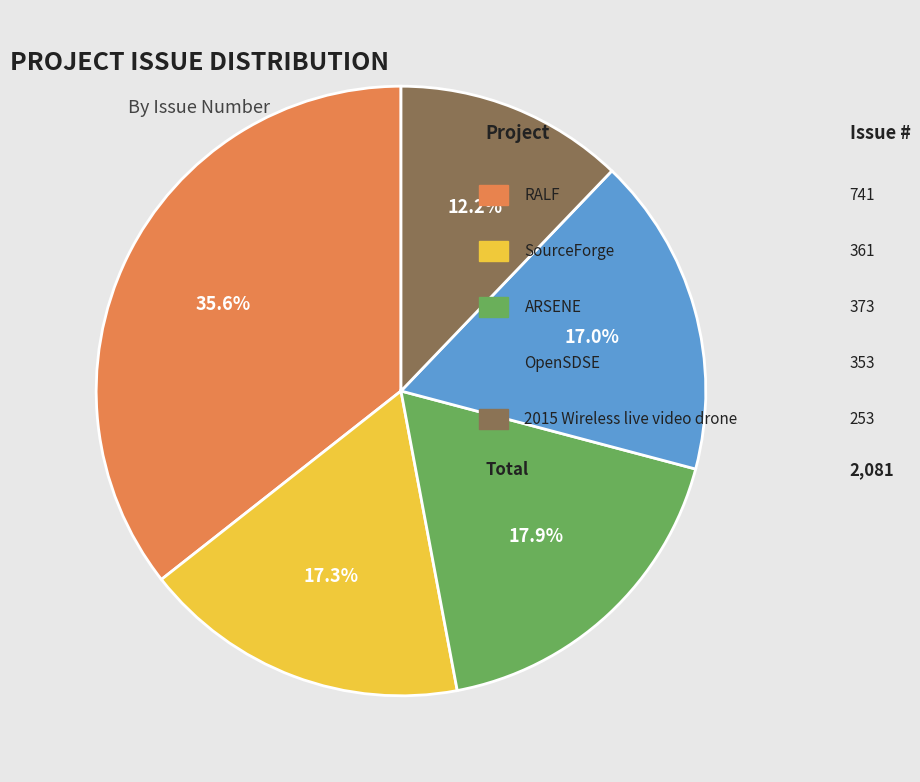

To the nearest percent, what is the average slice percentage?

20%